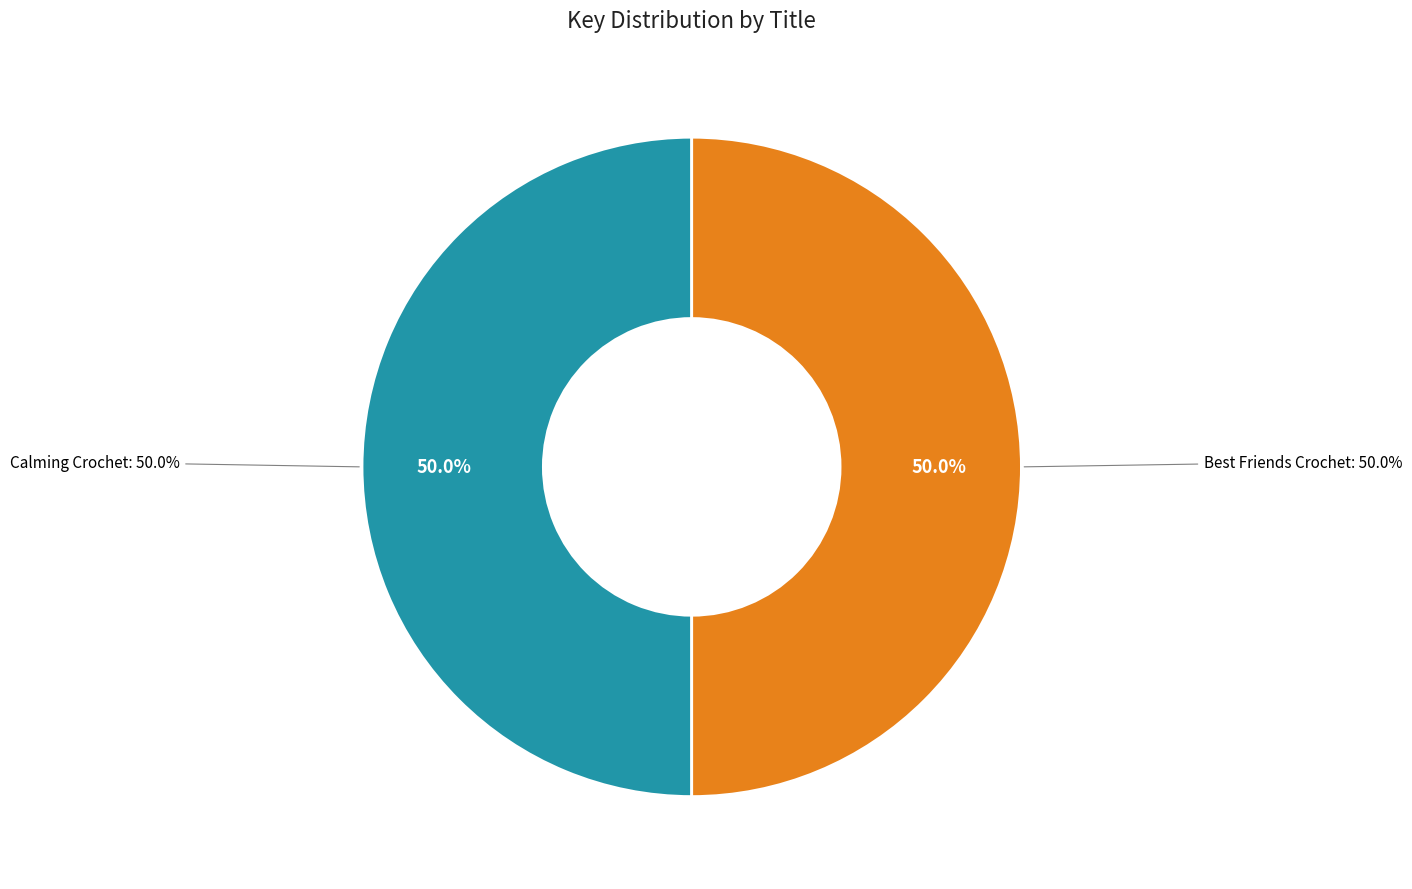

Rank the categories by value from lowest to highest.

Best Friends Crochet, Calming Crochet